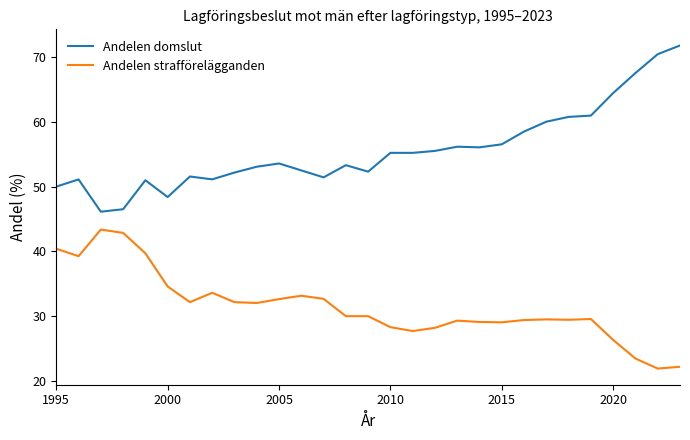

What is the maximum value for Andelen strafförelägganden?

43.4